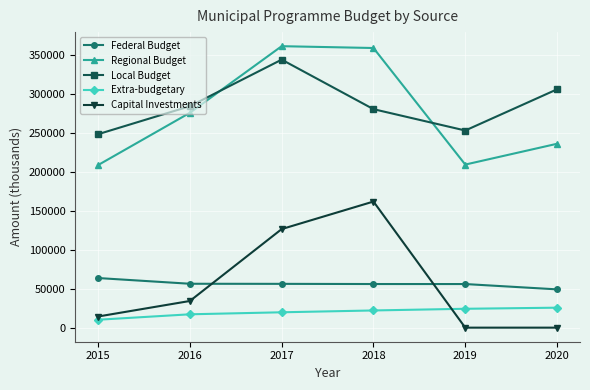

Is this an area chart (filled region under the line)?

No